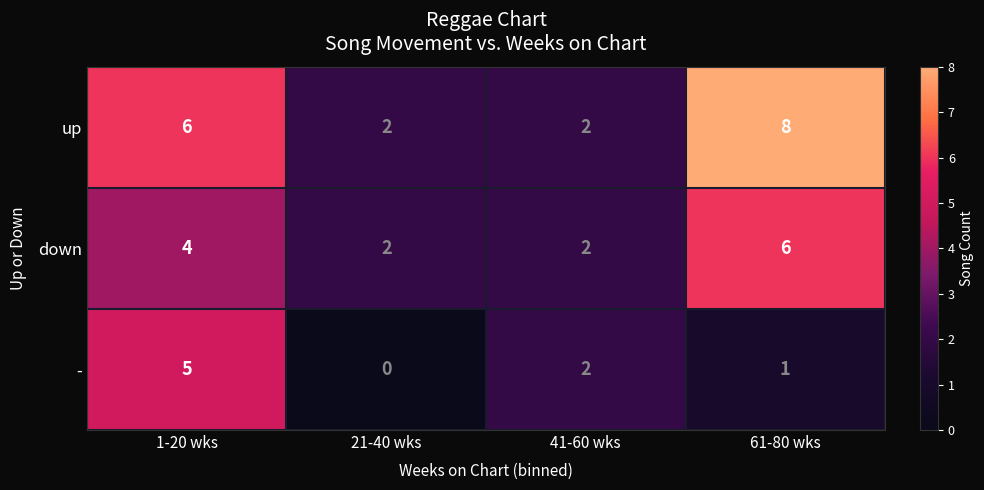

Rank the series at 61-80 wks from highest to lowest value.

up, down, -